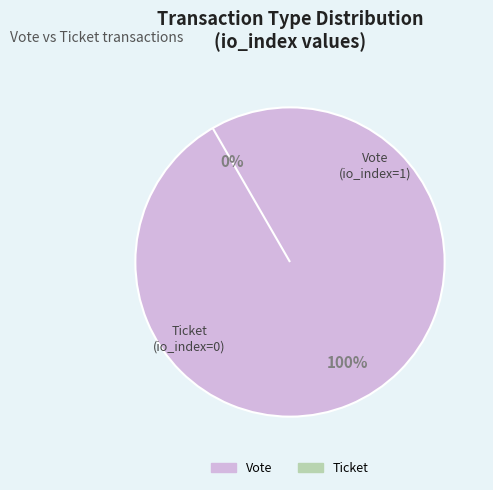

What is the majority slice?

Vote